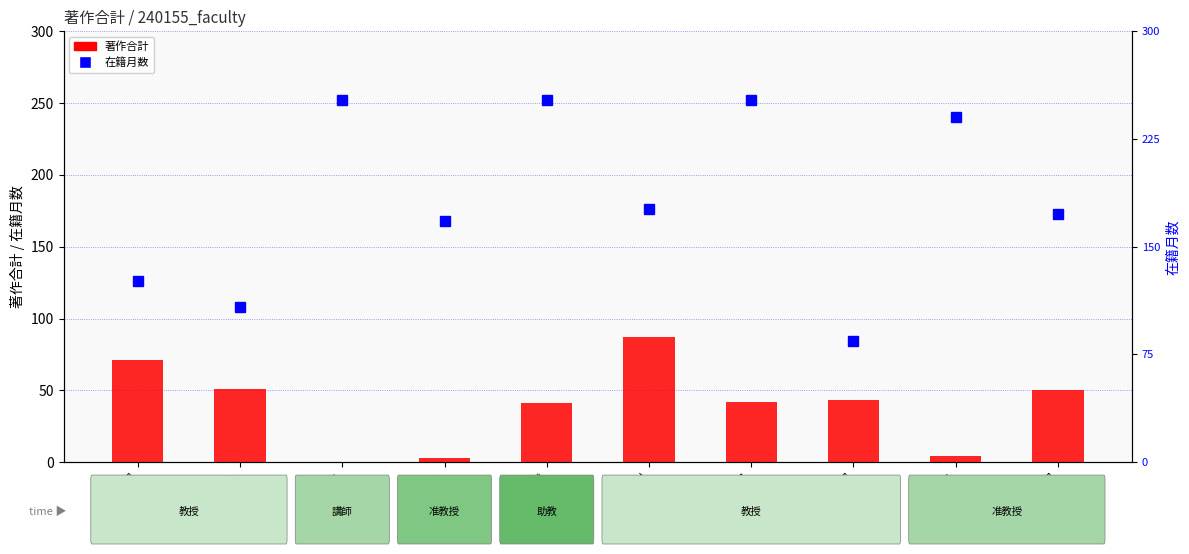

What is the greatest value displayed?

252